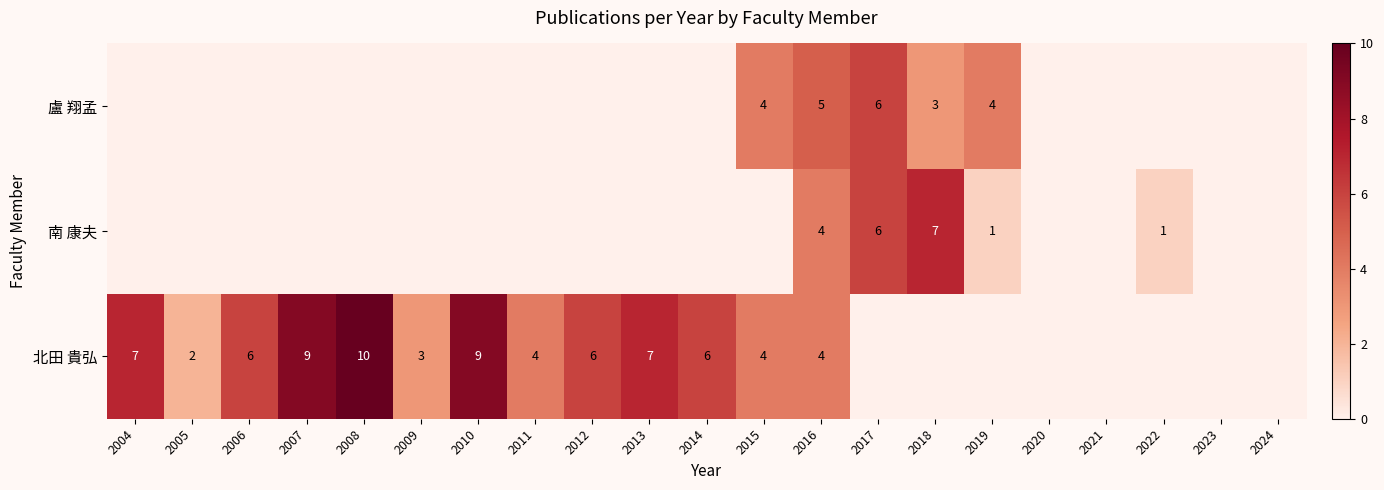

True or false: 南 康夫 has a value of 2 at 2019.

False